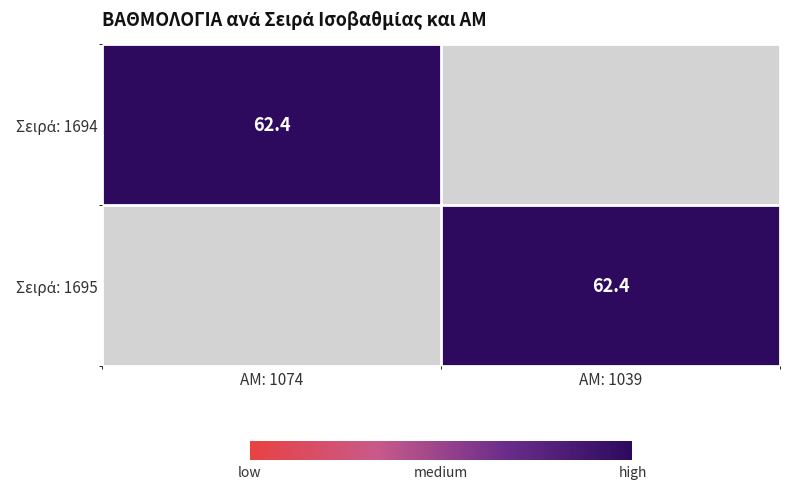

Between ΑΜ: 1074 and ΑΜ: 1039, which is larger?

ΑΜ: 1074